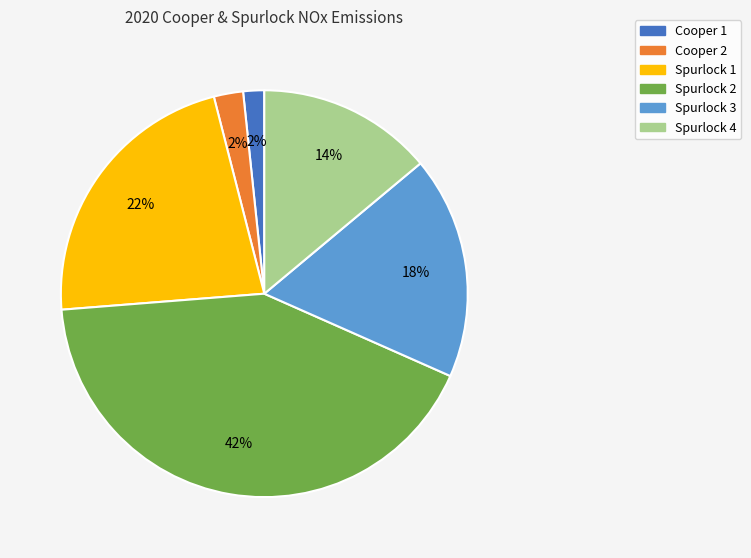

True or false: Cooper 2 accounts for 2% of the total.

True